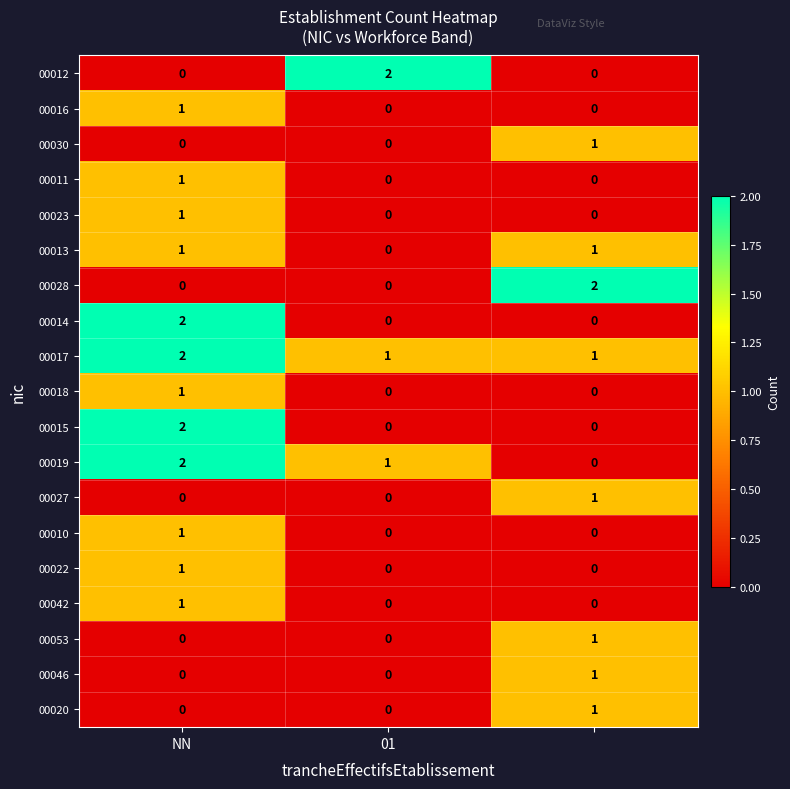

How many values in the 00019 series are below 1?

1